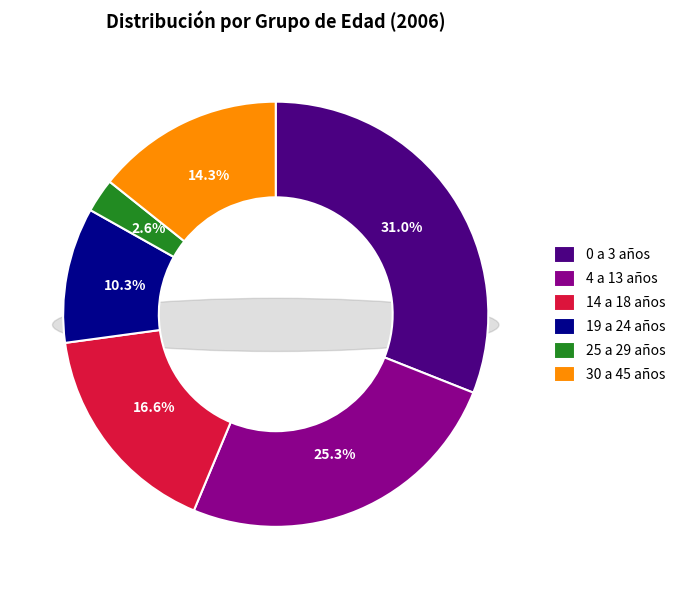

What percentage do 25 a 29 años and 14 a 18 años together represent?

19.1%